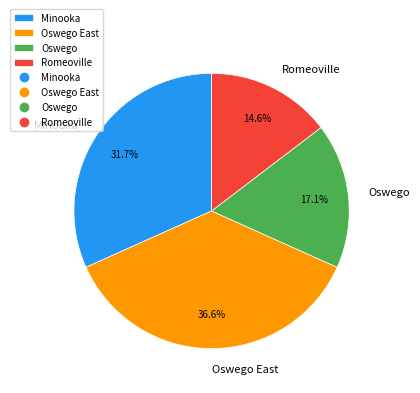

Is there a majority slice in this chart?

No